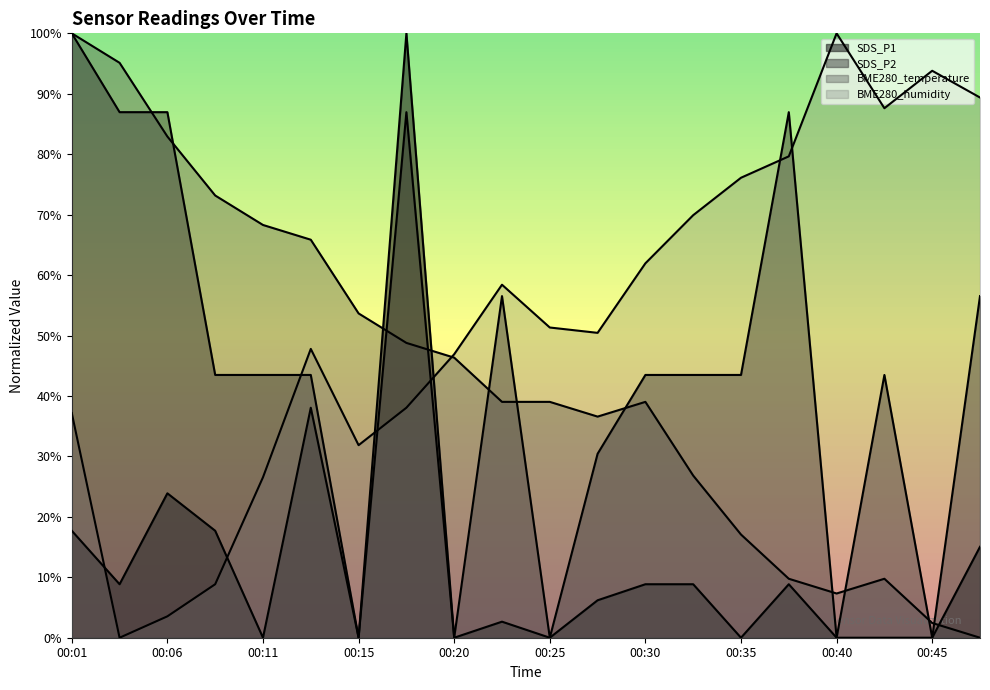

What is the difference between the highest and lowest values at 00:18?

0.6